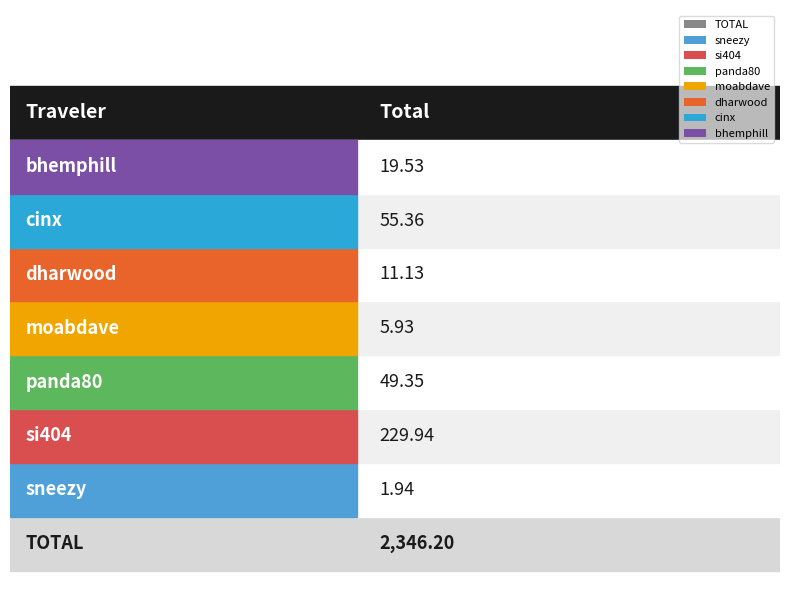

What is the maximum value shown in the chart?

2346.2